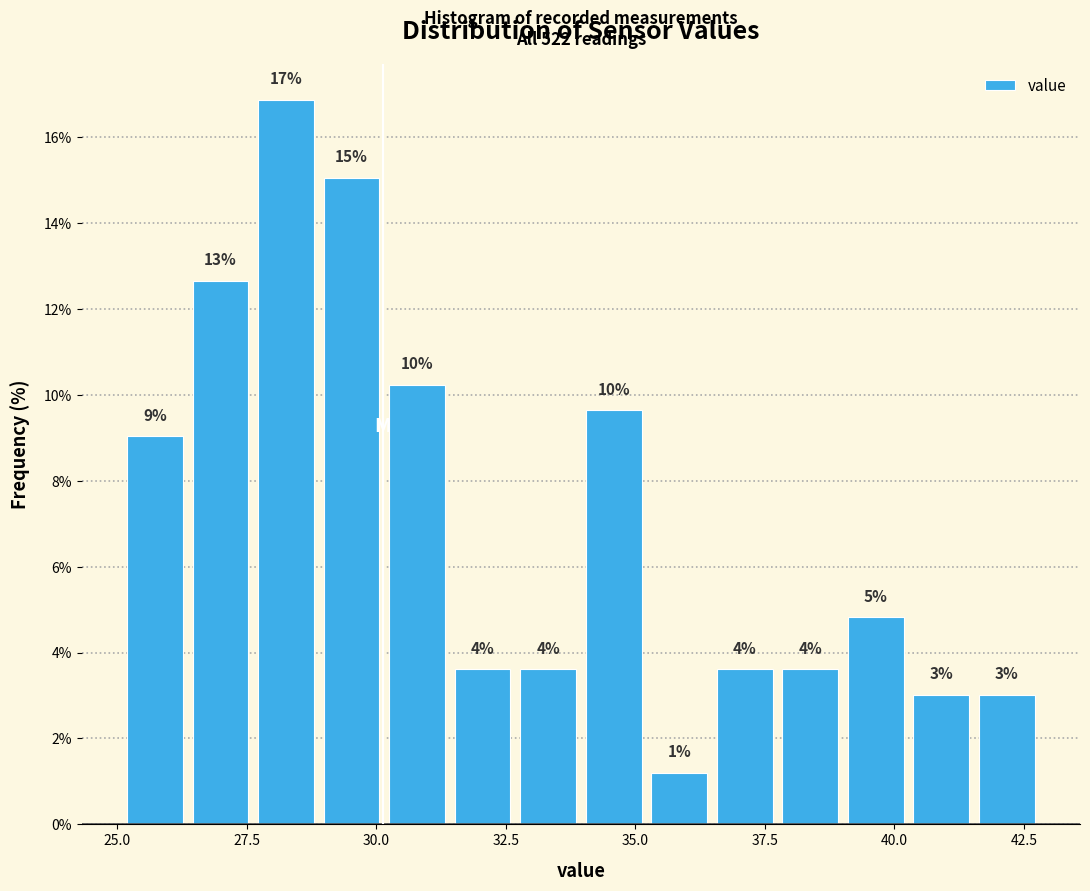

Around what value on the x-axis is the tallest bar? Give the approximate position of its centre, as read against the axis.

28.5